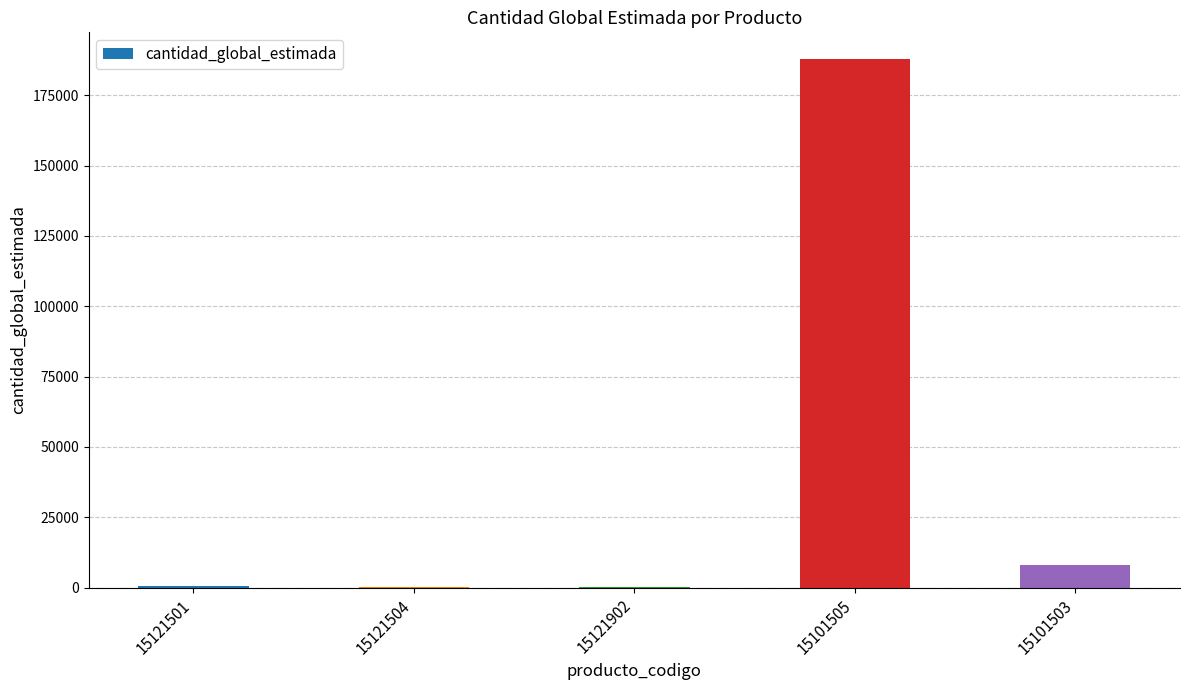

What is the average value?

39323